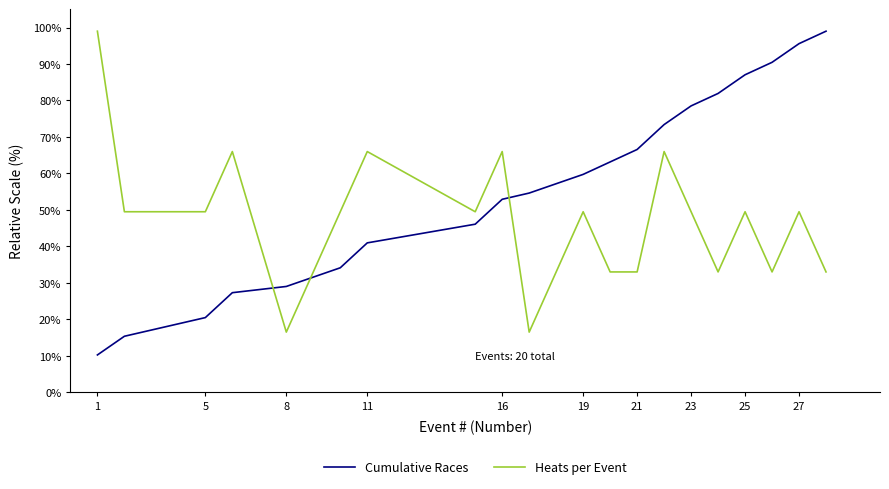

Rank the series by their average value, from highest to lowest.

Cumulative Races, Heats per Event